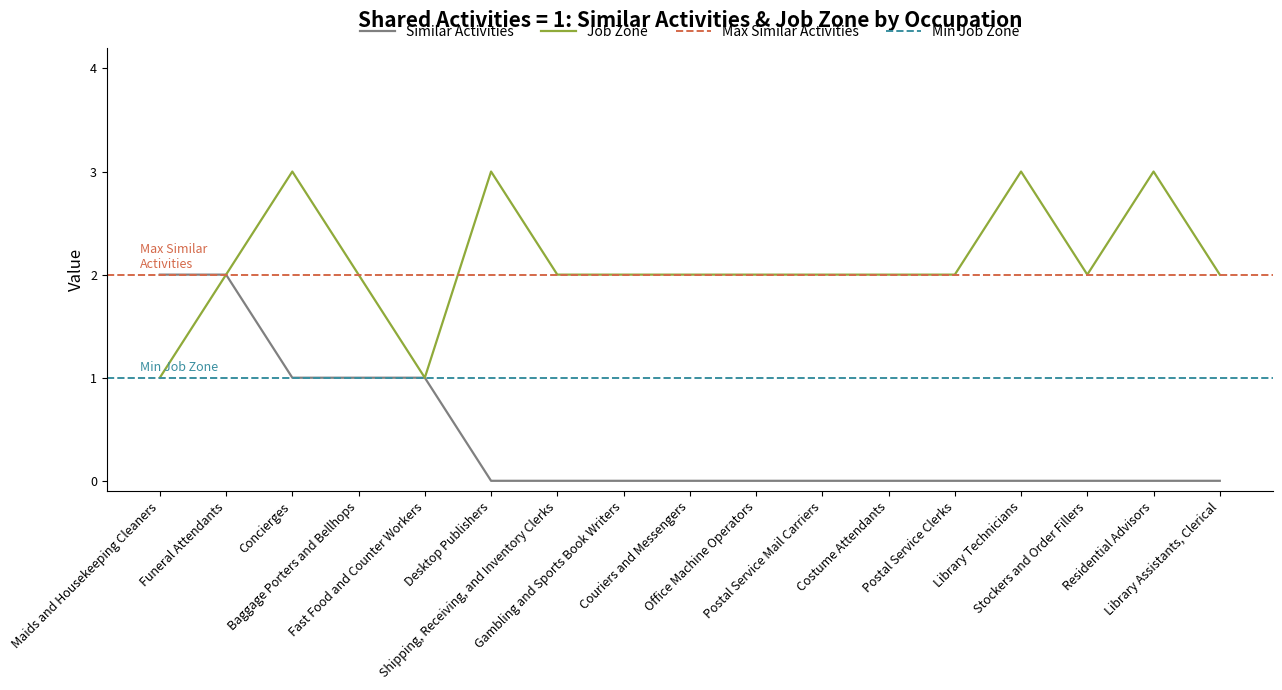

The Similar Activities series shows 0 at Office Machine Operators. True or false?

True